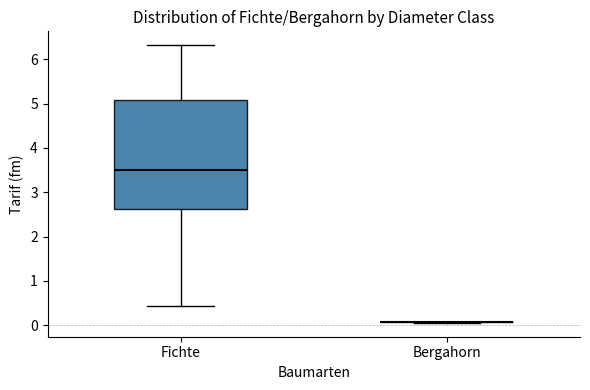

Which box is the tallest, from its lower edge to its upper edge?

Fichte